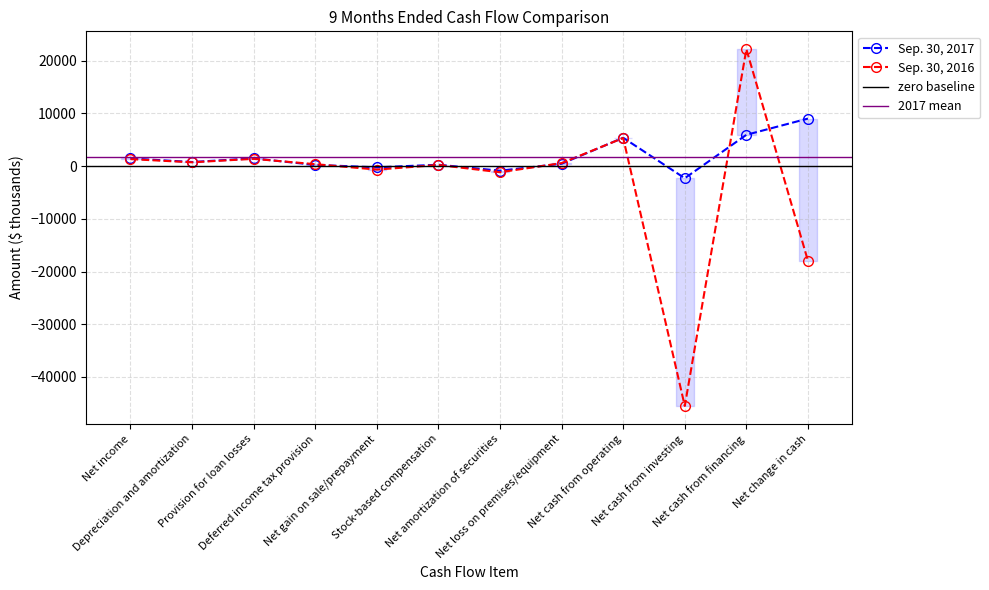

What is the difference between the maximum and minimum values in the Sep. 30, 2016 series?

67698